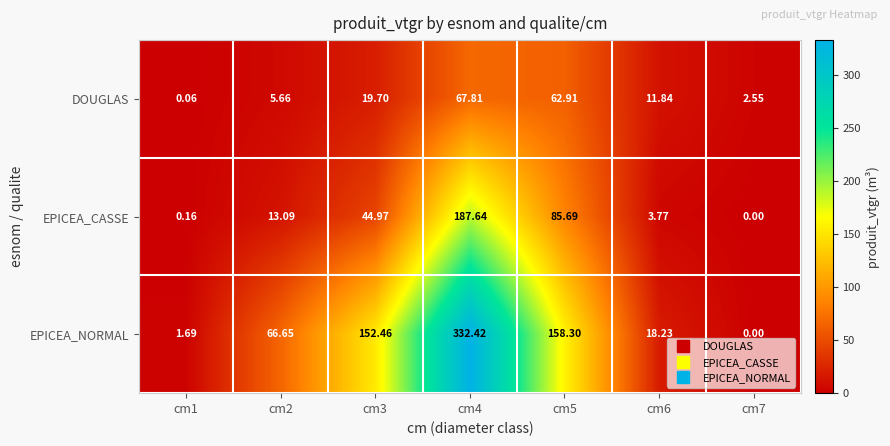

Which series has the largest total across all categories?

EPICEA_NORMAL